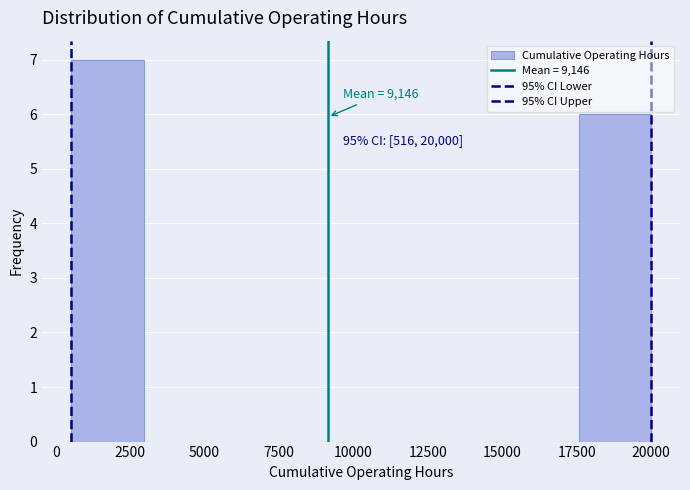

Which range on the x-axis has the tallest bar?

500 to 3000